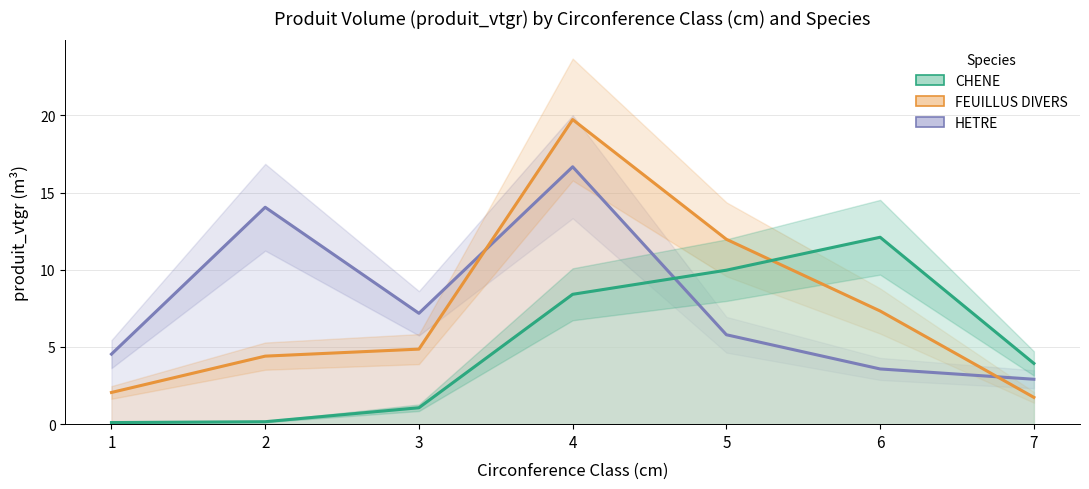

What is the difference between the maximum and minimum values in the CHENE series?

12.0